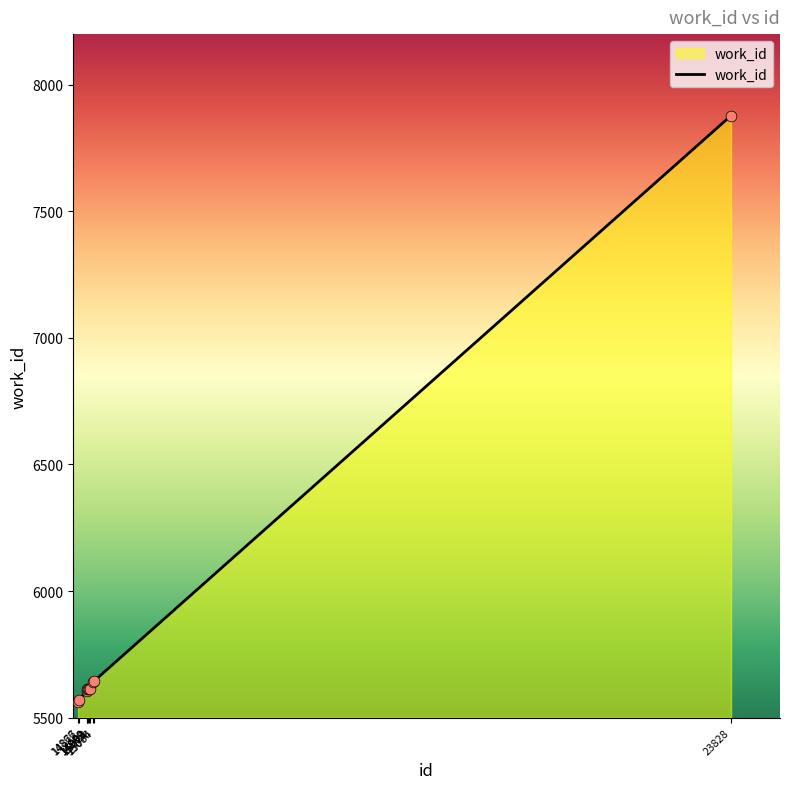

What is the change in value from 14992 to 15023?

+2